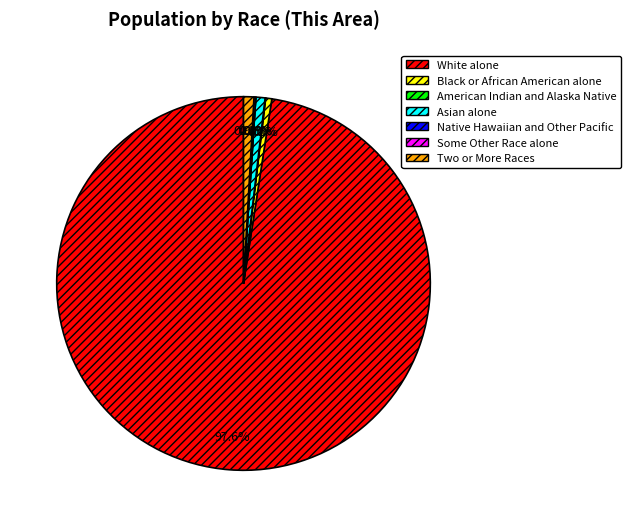

How many slices are in this pie chart?

7